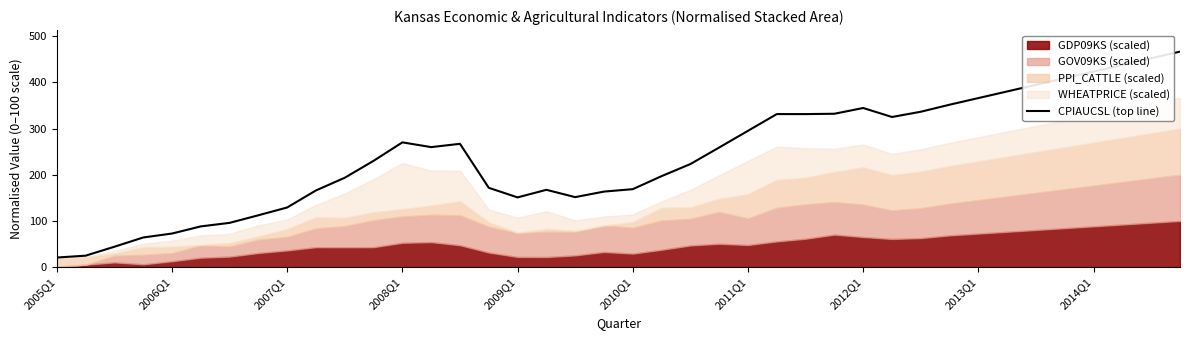

What is the minimum value for CPIAUCSL (top line)?

20.6